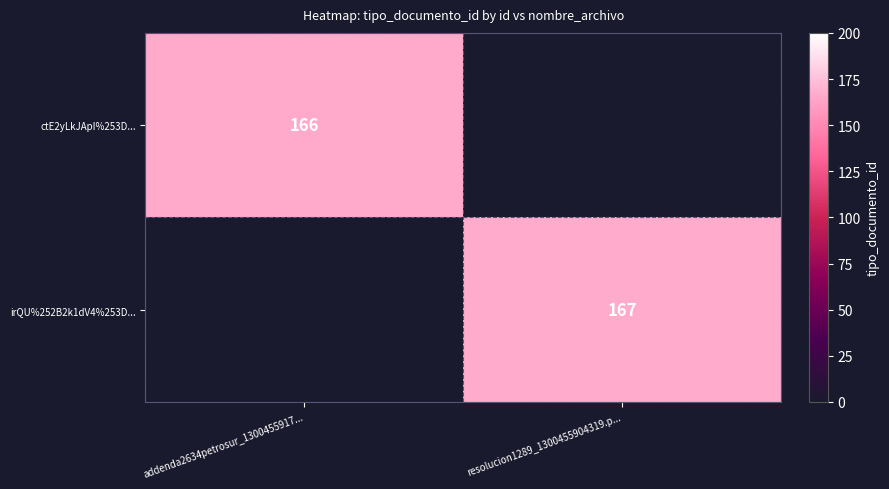

What is the spread (max minus min) of values at addenda2634petrosur_1300455917...?

166